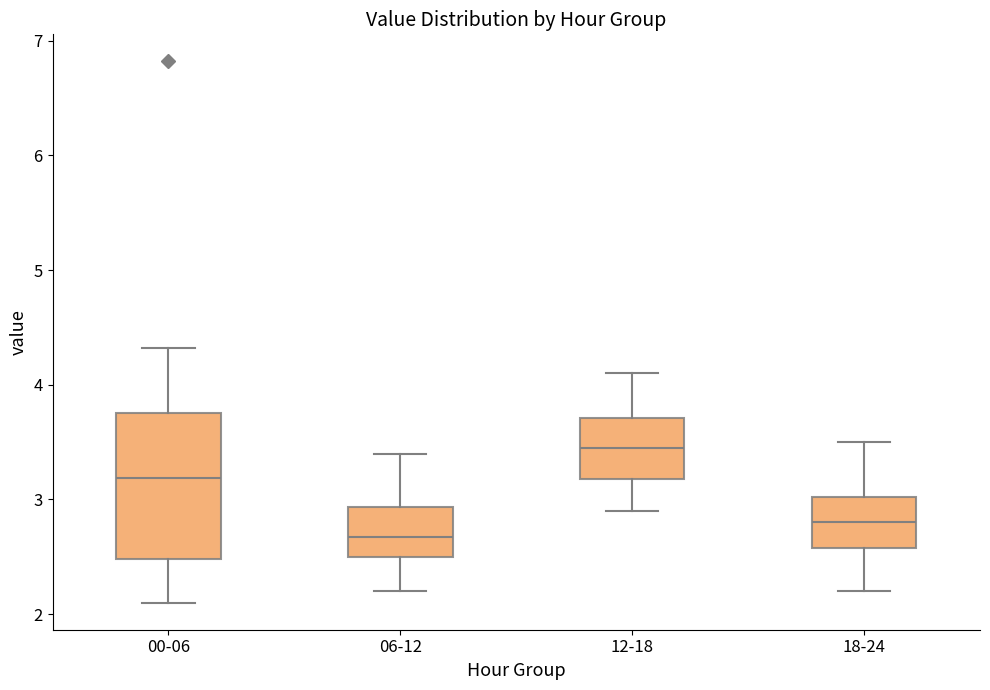

Reading left to right, transcribe this box plot: for each box, give where its median line is, the range the box spans, and where its two whiskers end, as read against the y-axis. The values are not printed on the chart, so give them approximately, as read against the axis.

00-06: median 3.2, box 2.5 to 3.8, whiskers 2.1 to 4.3
06-12: median 2.7, box 2.5 to 2.9, whiskers 2.2 to 3.4
12-18: median 3.5, box 3.2 to 3.7, whiskers 2.9 to 4.1
18-24: median 2.8, box 2.6 to 3.0, whiskers 2.2 to 3.5